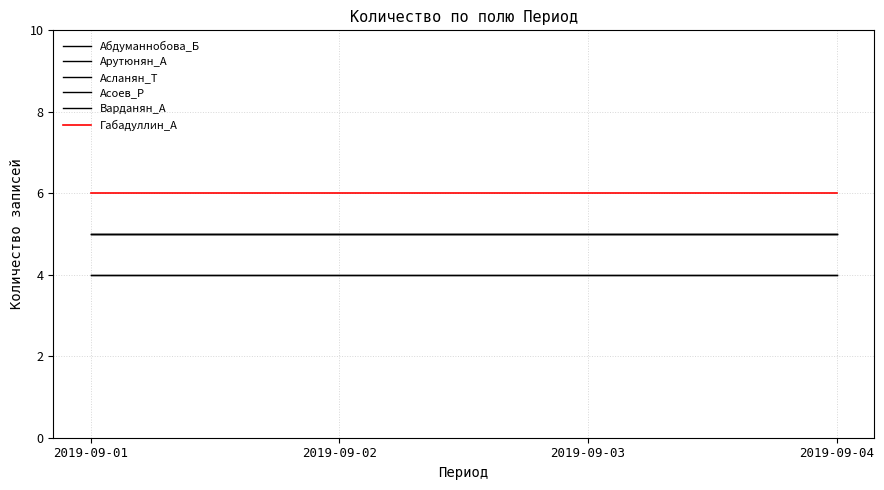

Is this an area chart (filled region under the line)?

No